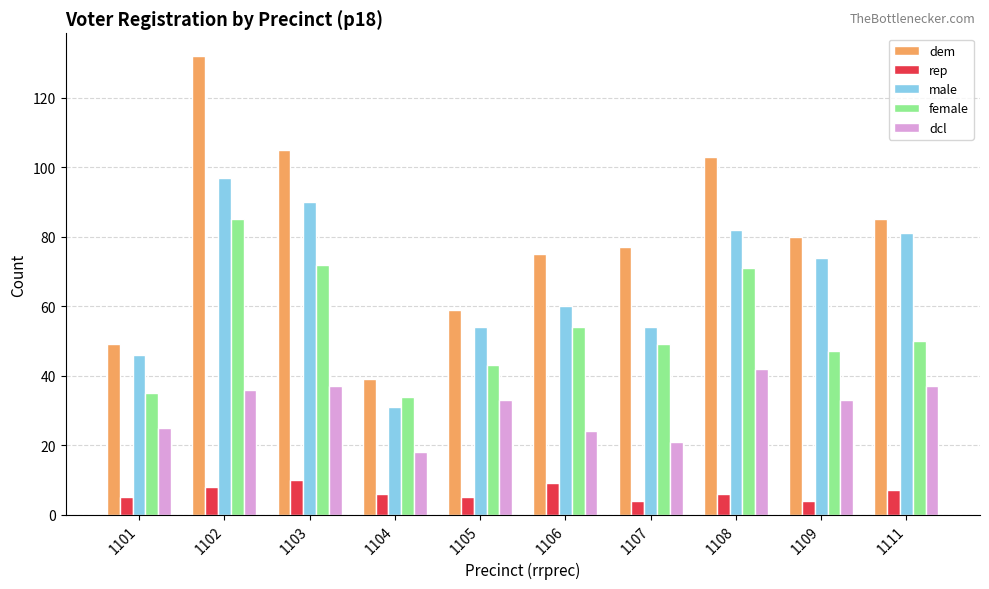

Is it true that male equals 54 at 1105?

True